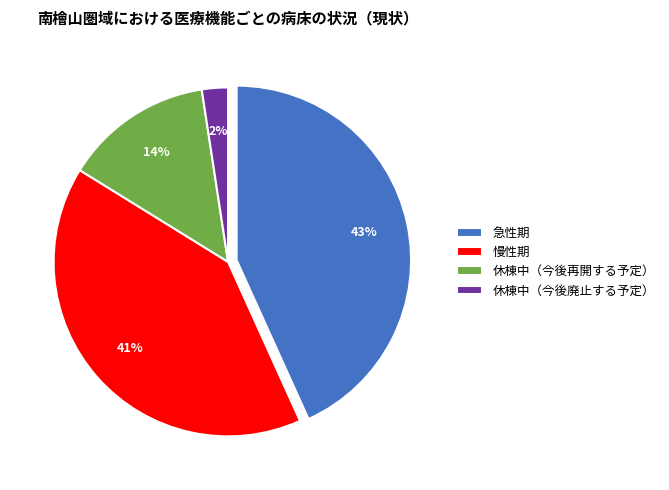

Do 慢性期 and 休棟中（今後再開する予定） together represent more than half of the pie?

Yes